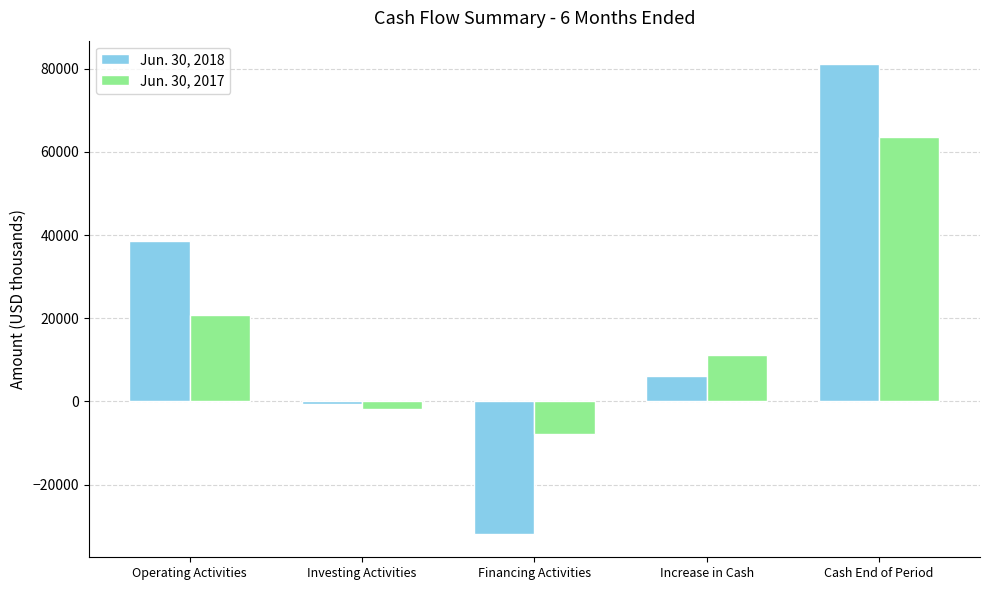

Rank the series by their maximum value, from highest to lowest.

Jun. 30, 2018, Jun. 30, 2017